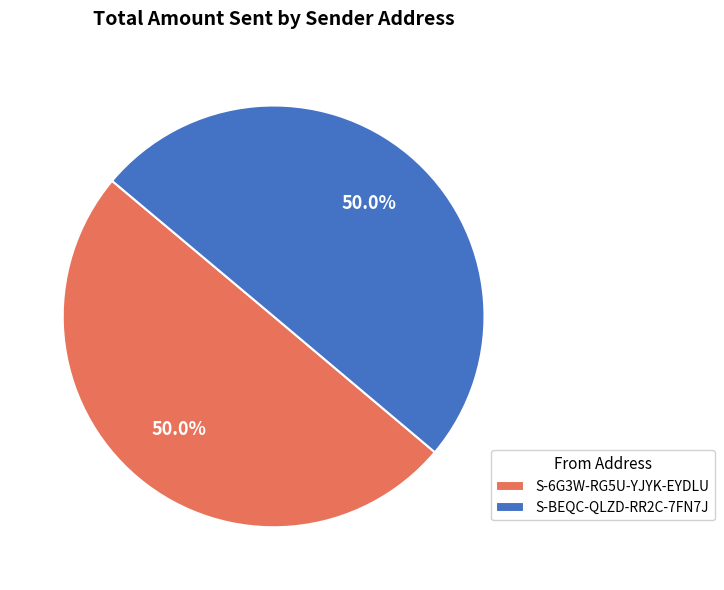

How much of the chart is everything except S-BEQC-QLZD-RR2C-7FN7J?

50.0%